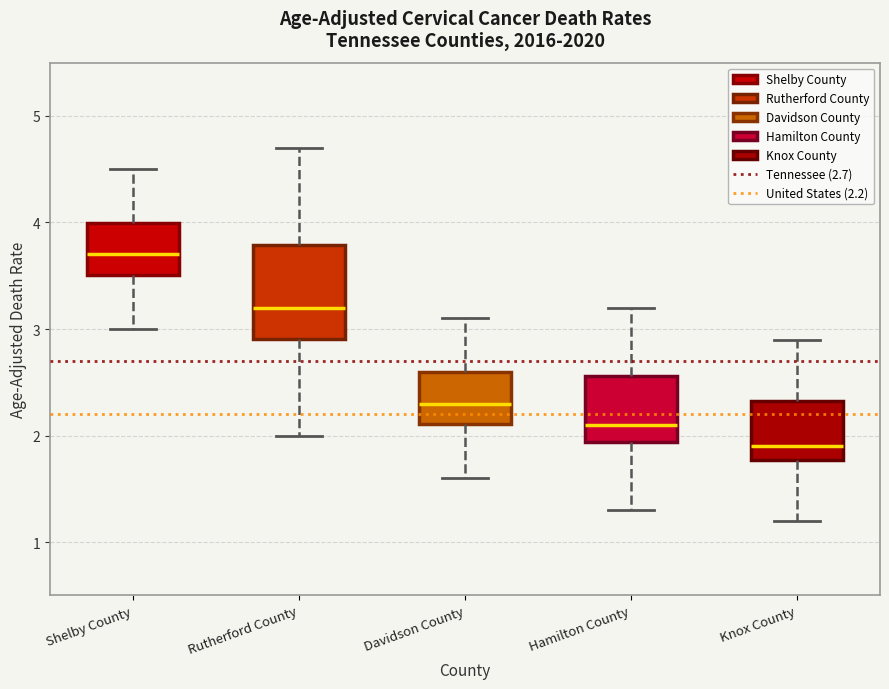

Reading left to right, read every box against the y-axis: the position of its median line, the range the box covers, and the ends of its whiskers. The values are not printed on the chart, so give them approximately, as read against the axis.

Shelby County: median 3.7, box 3.5 to 4.0, whiskers 3.0 to 4.5
Rutherford County: median 3.2, box 2.9 to 3.8, whiskers 2.0 to 4.7
Davidson County: median 2.3, box 2.1 to 2.6, whiskers 1.6 to 3.1
Hamilton County: median 2.1, box 1.9 to 2.6, whiskers 1.3 to 3.2
Knox County: median 1.9, box 1.8 to 2.3, whiskers 1.2 to 2.9